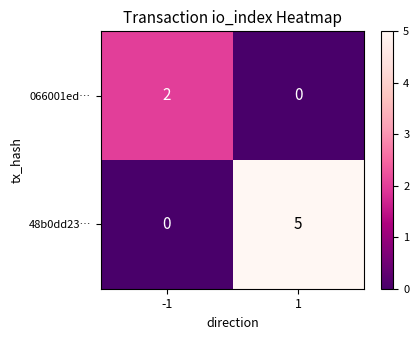

How many series are shown in this chart?

2